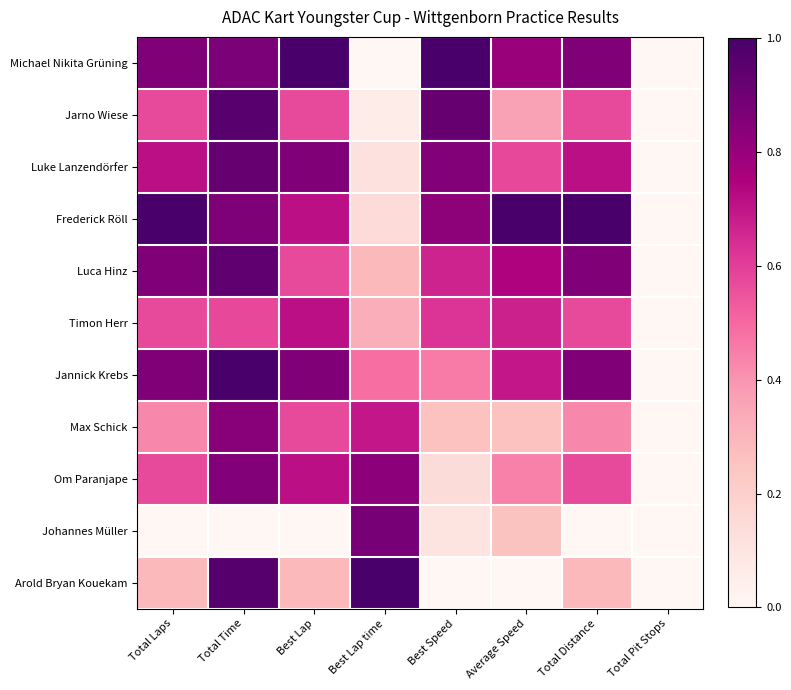

Which label corresponds to the largest value in the chart?

Best Lap